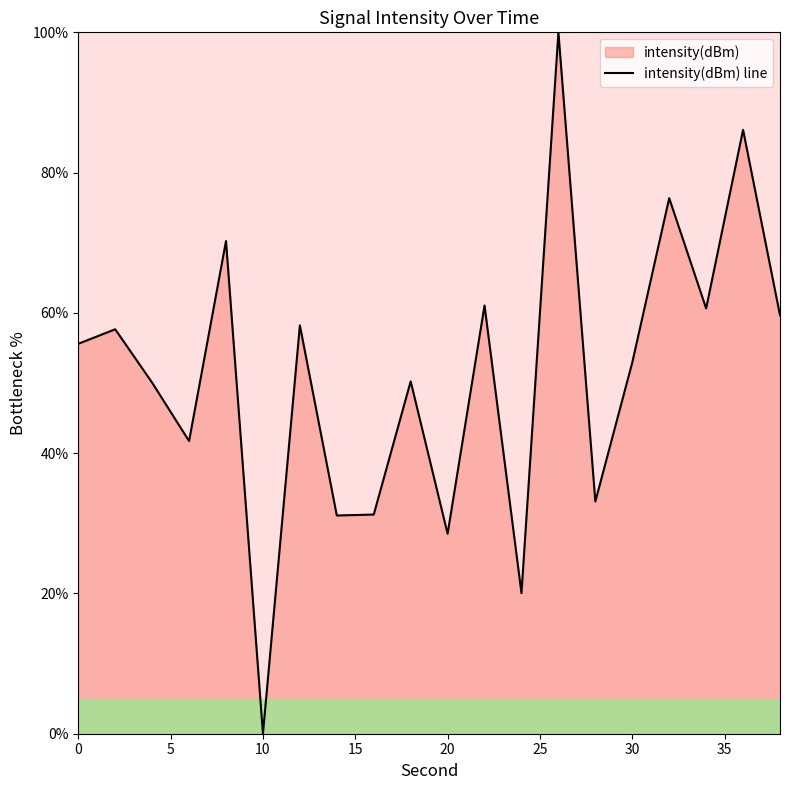

What is the value of the 18th point from the left?

60.6